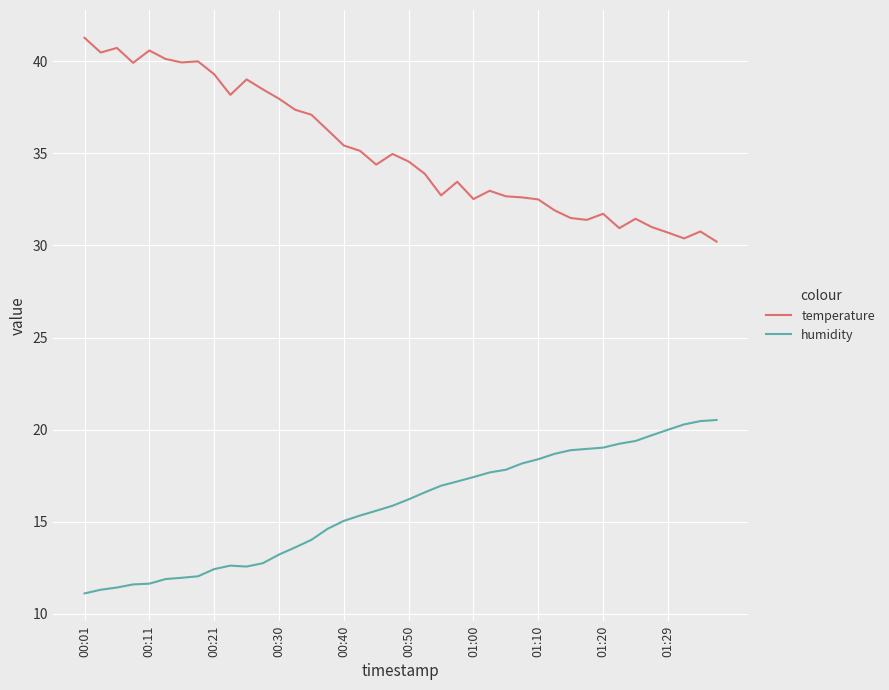

List the series in order of their peak value, highest first.

temperature, humidity